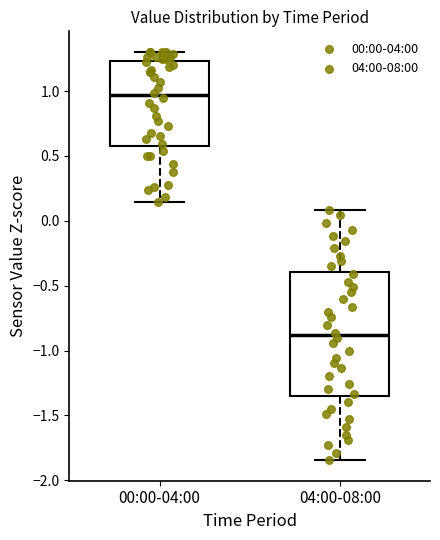

Where does the lower whisker of the box for 04:00-08:00 end on the y-axis? The values are not printed on the chart, so give them approximately, as read against the axis.

-1.85